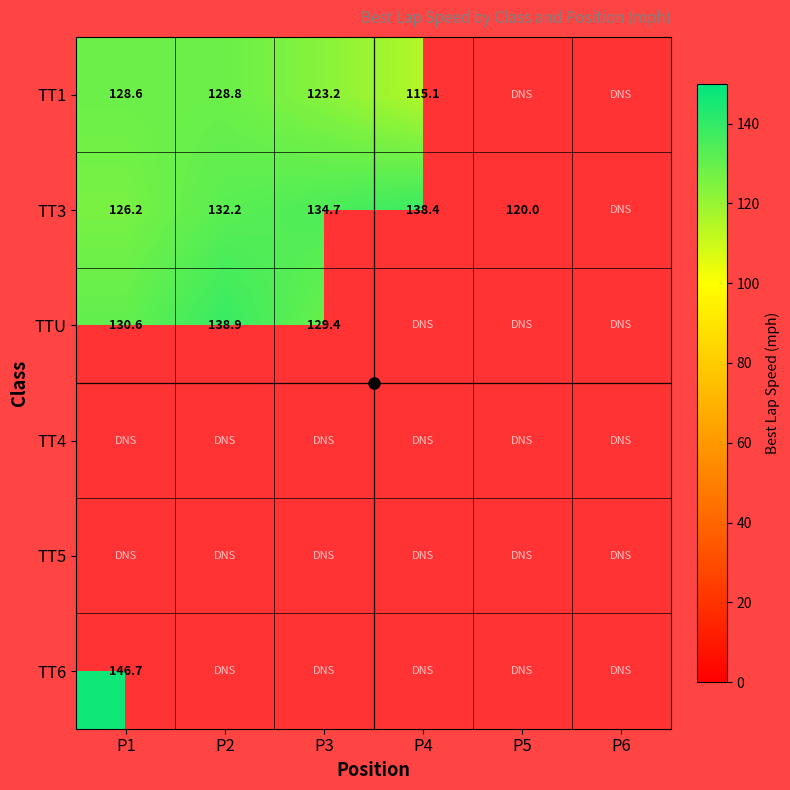

At which category does the chart reach its peak across all series?

P1